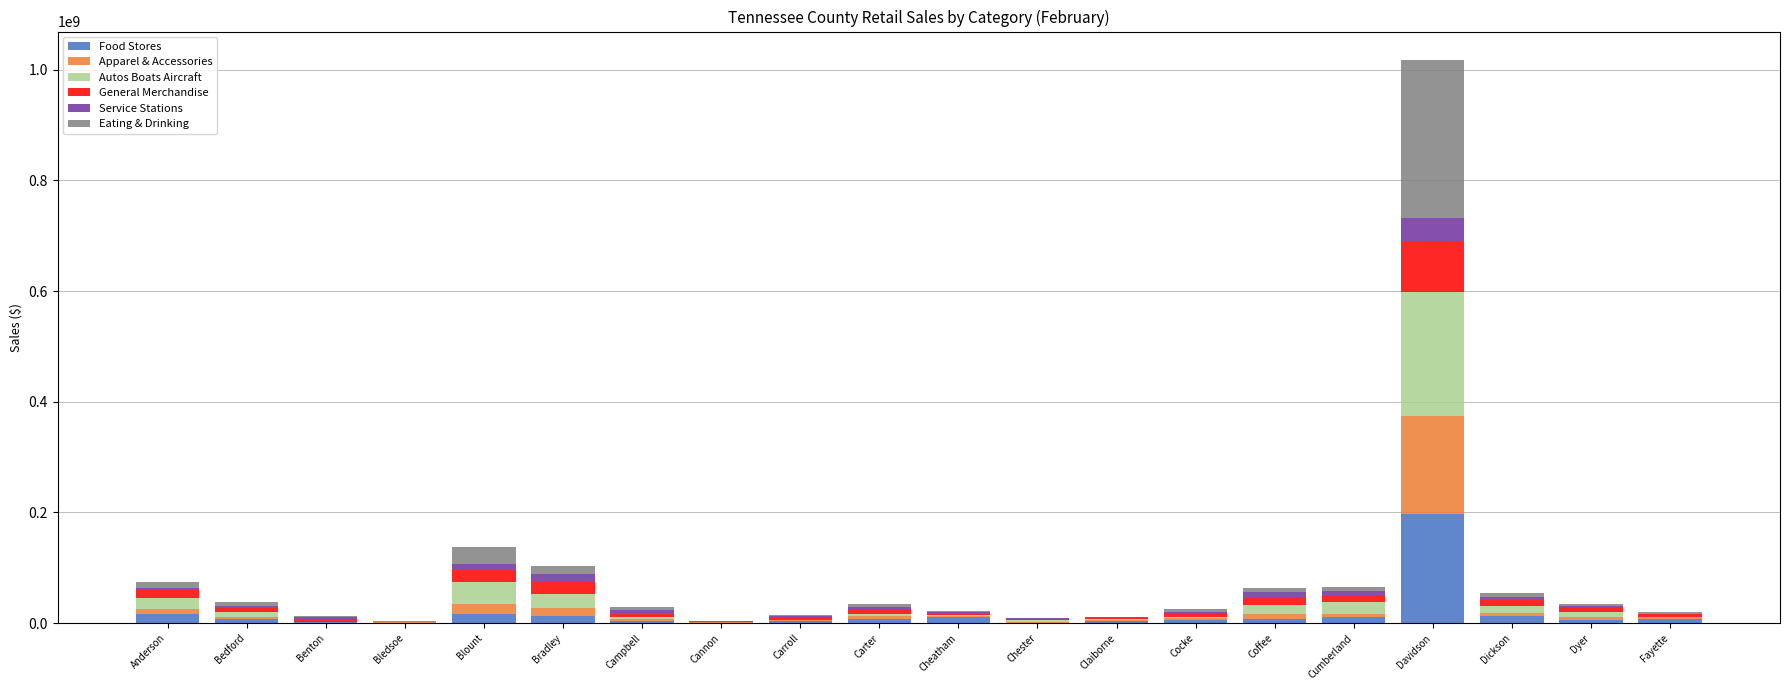

Which category has the highest value in the Food Stores series?

Davidson